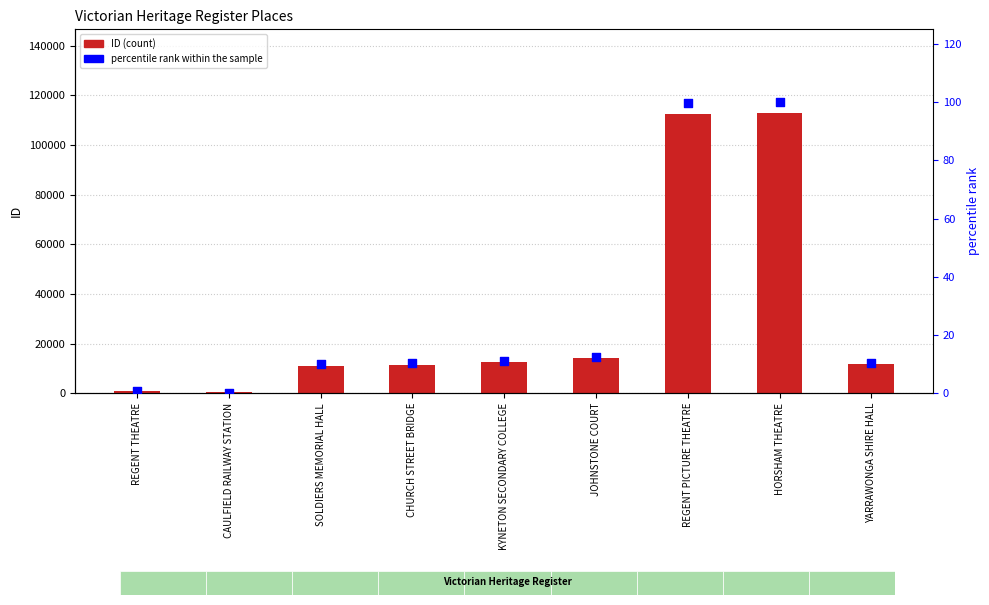

Which series contains the lowest Y value?

percentile rank within the sample